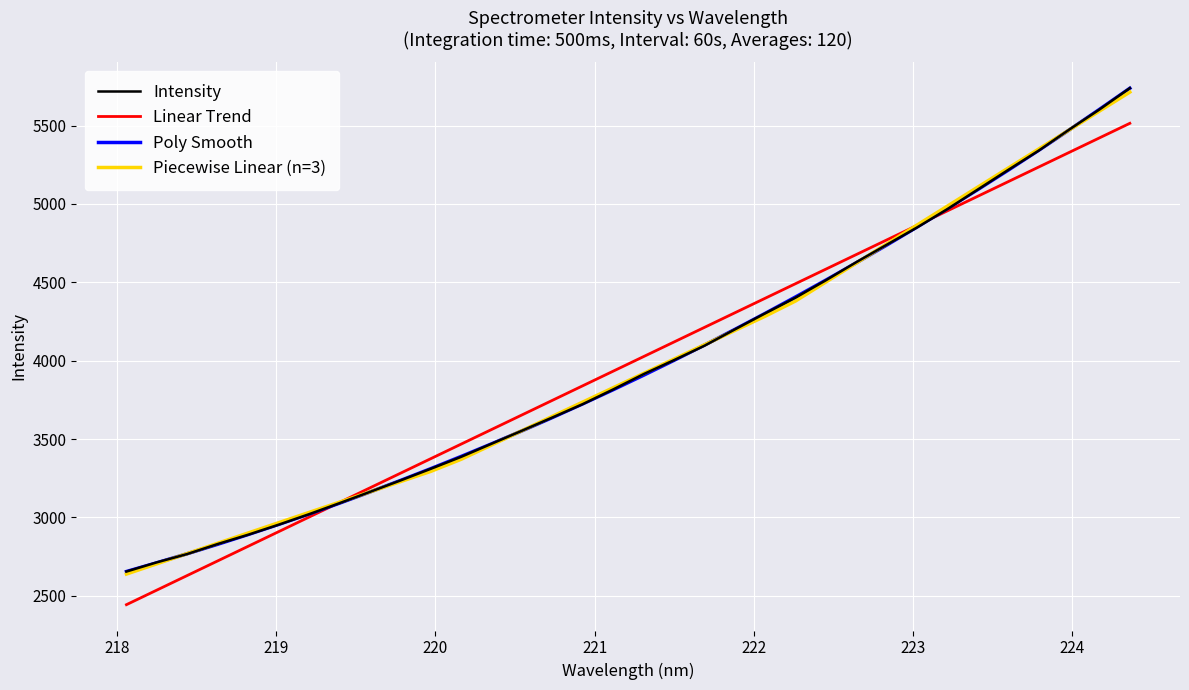

What is the lowest value of the Poly Smooth series?

2655.3